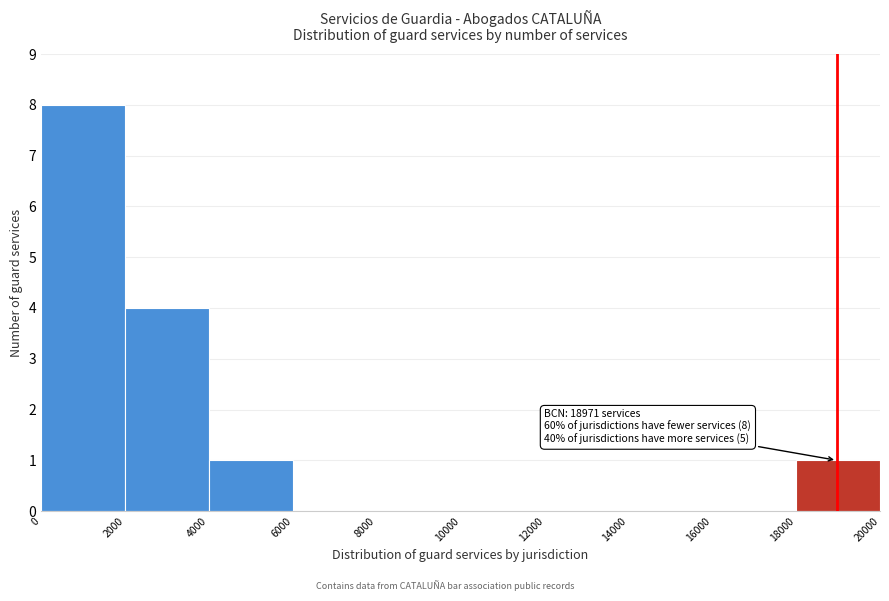

Which range on the x-axis has the tallest bar?

0 to 2000